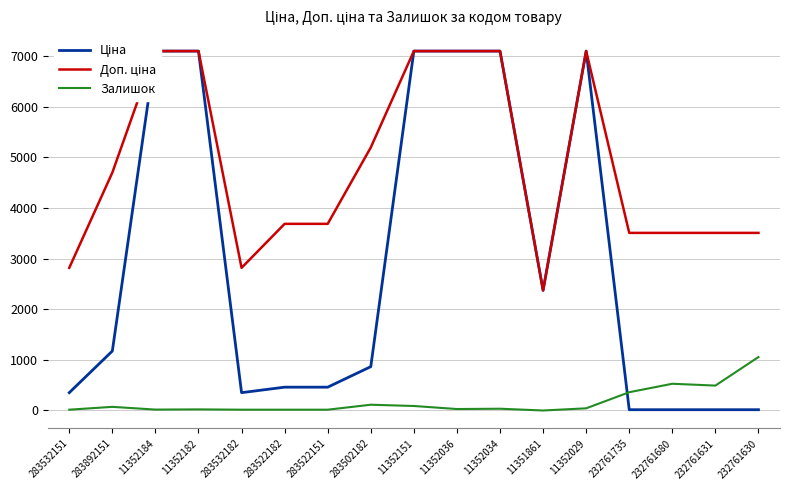

Which series ends up on top after the final intersection of Залишок and Ціна?

Залишок